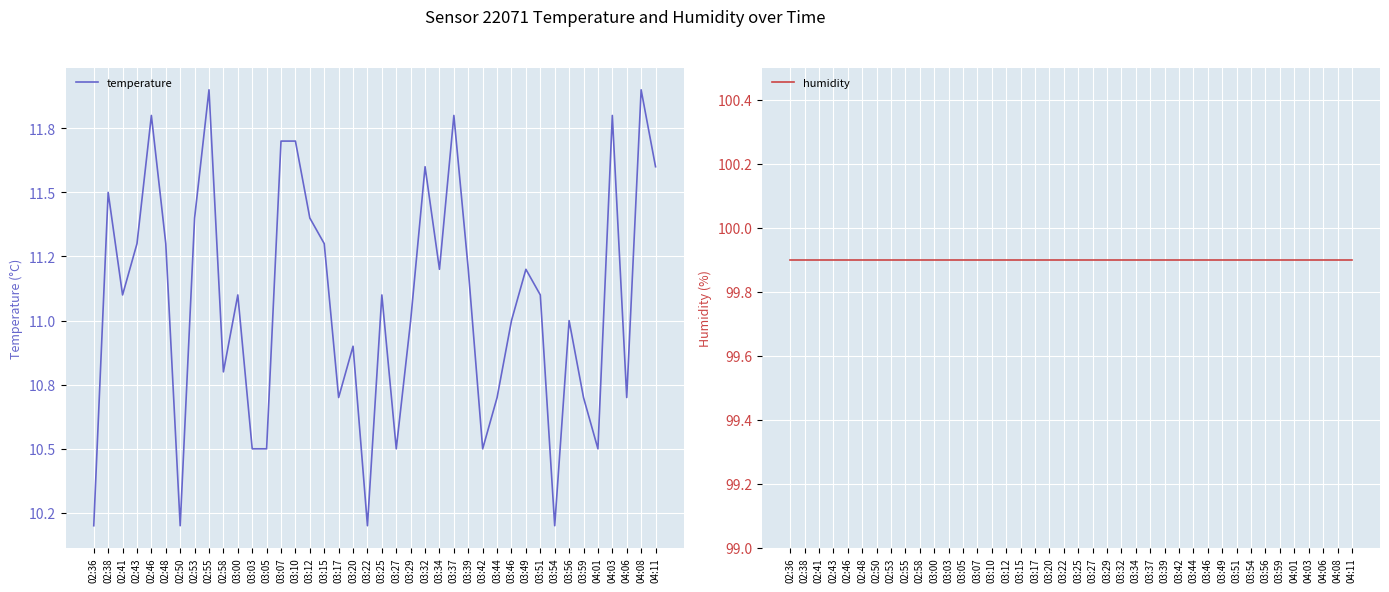

At 03:54, list the series in order from largest to smallest.

humidity, temperature